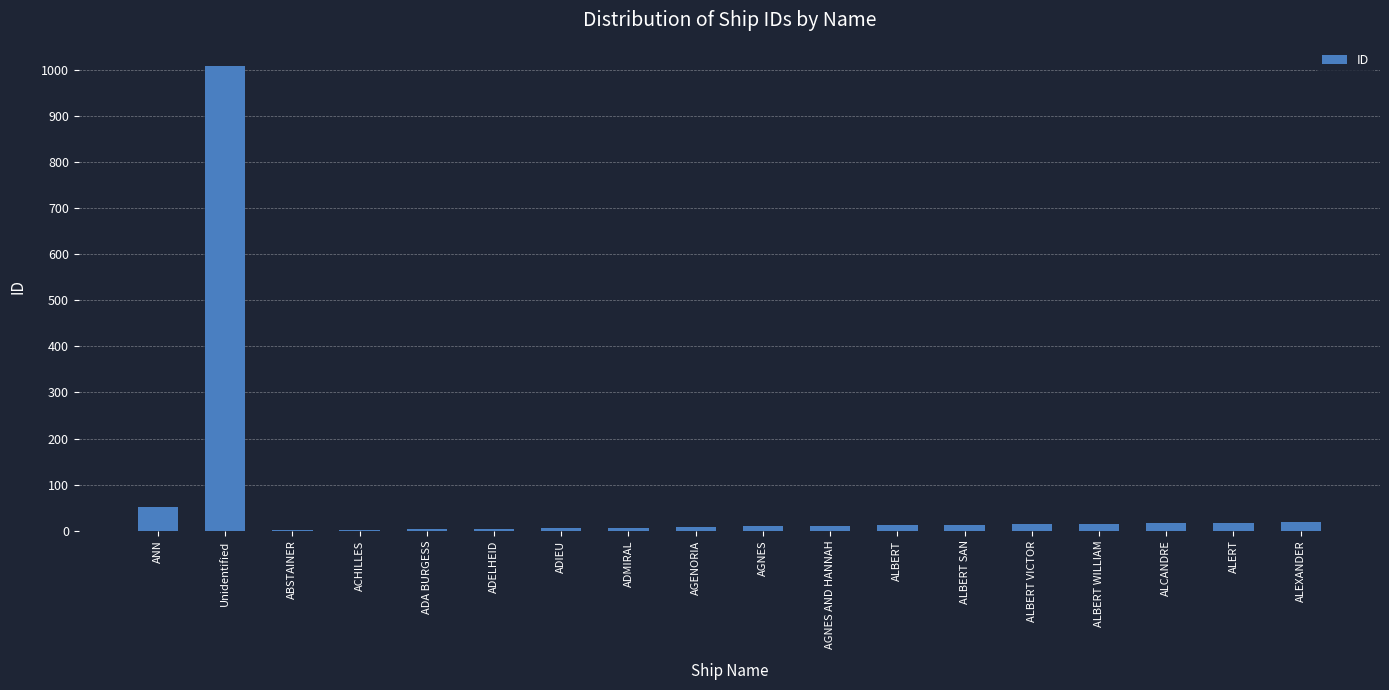

What is the greatest value displayed?

1009